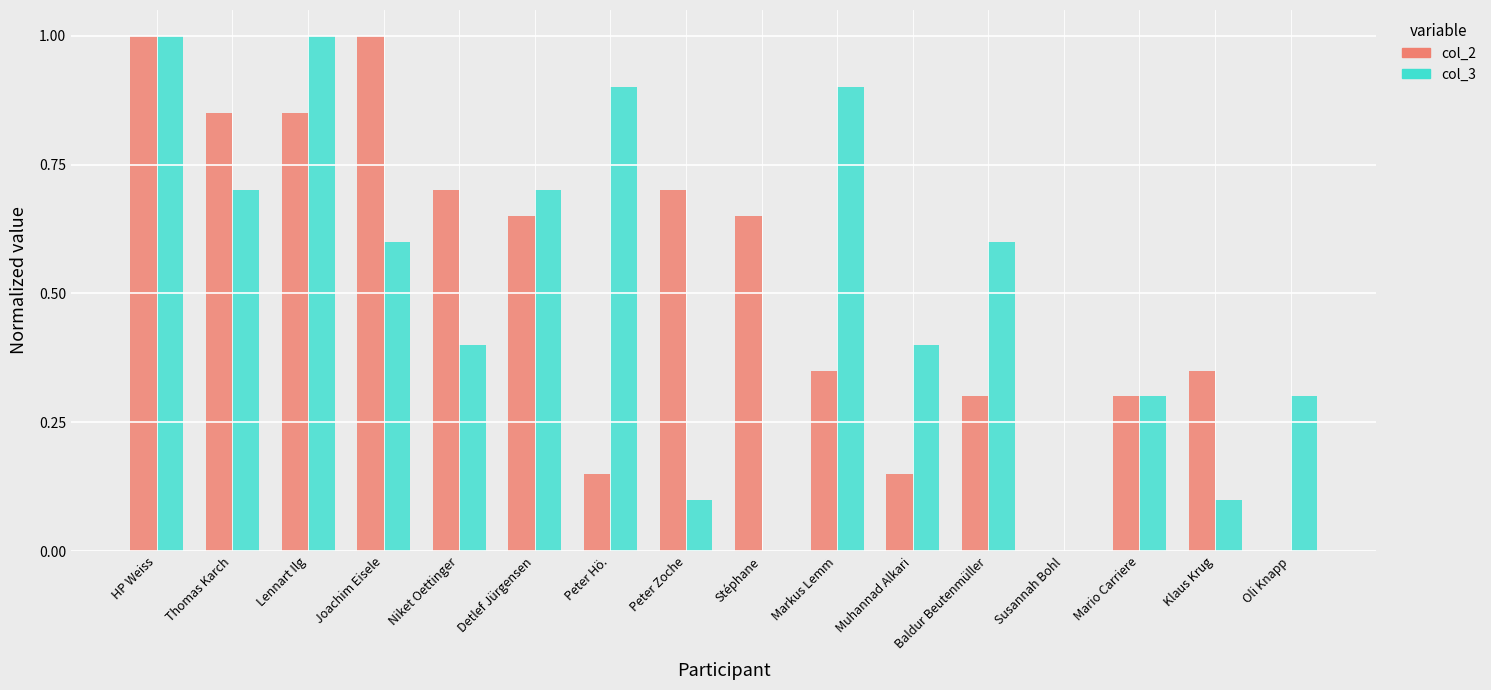

What are all the series names shown in the legend?

col_2, col_3